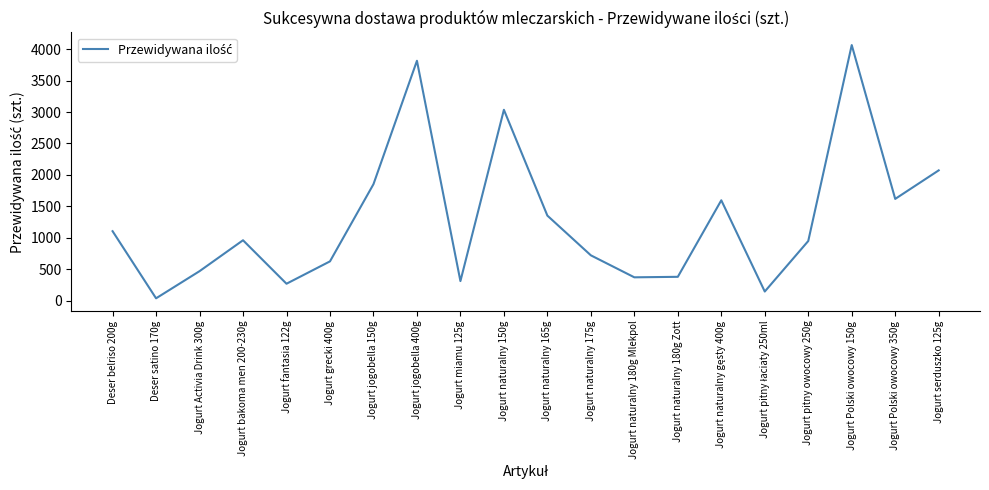

Count the number of categories in the chart.

20